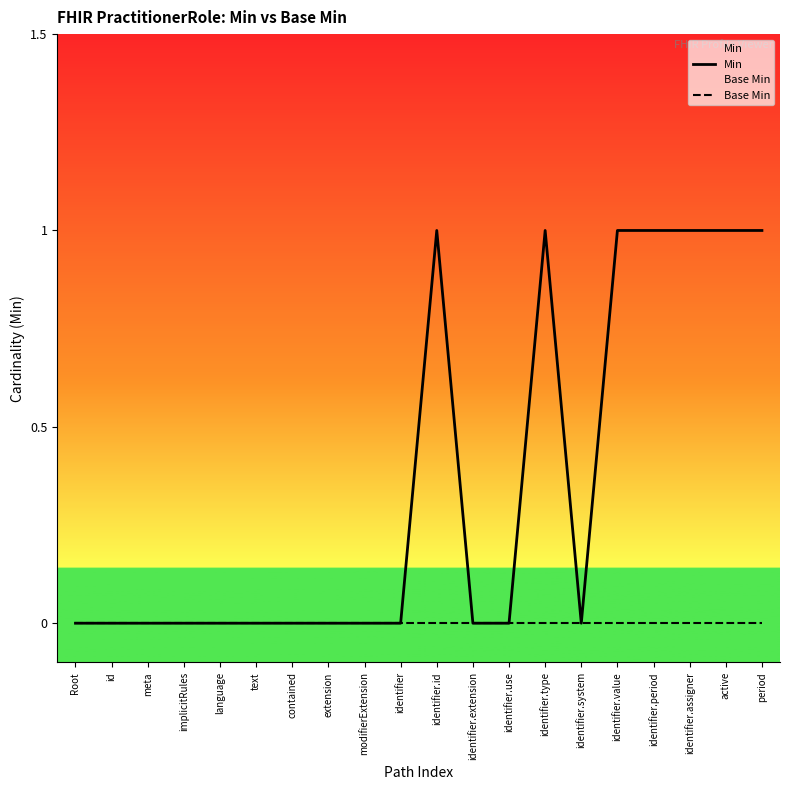

What is the difference between the maximum and minimum values in the Min series?

1